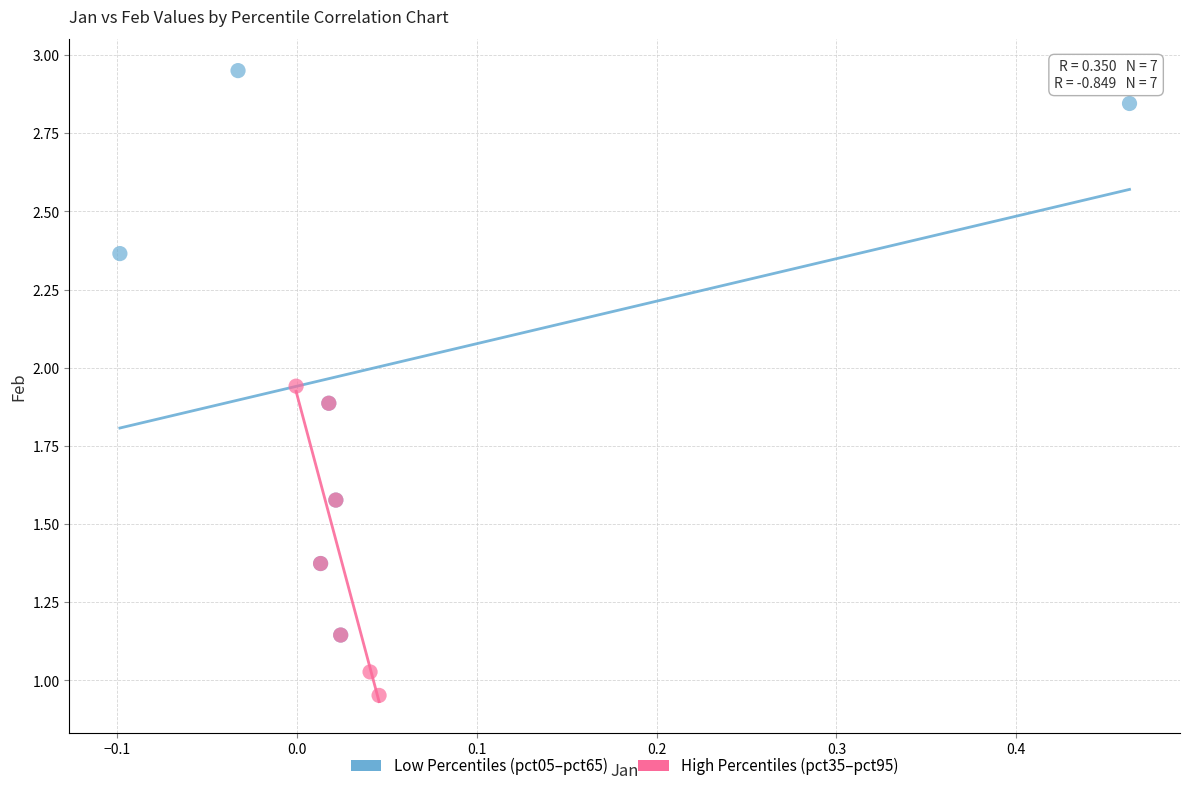

Which series has the largest Y range (max minus min)?

Low Percentiles (pct05–pct65)